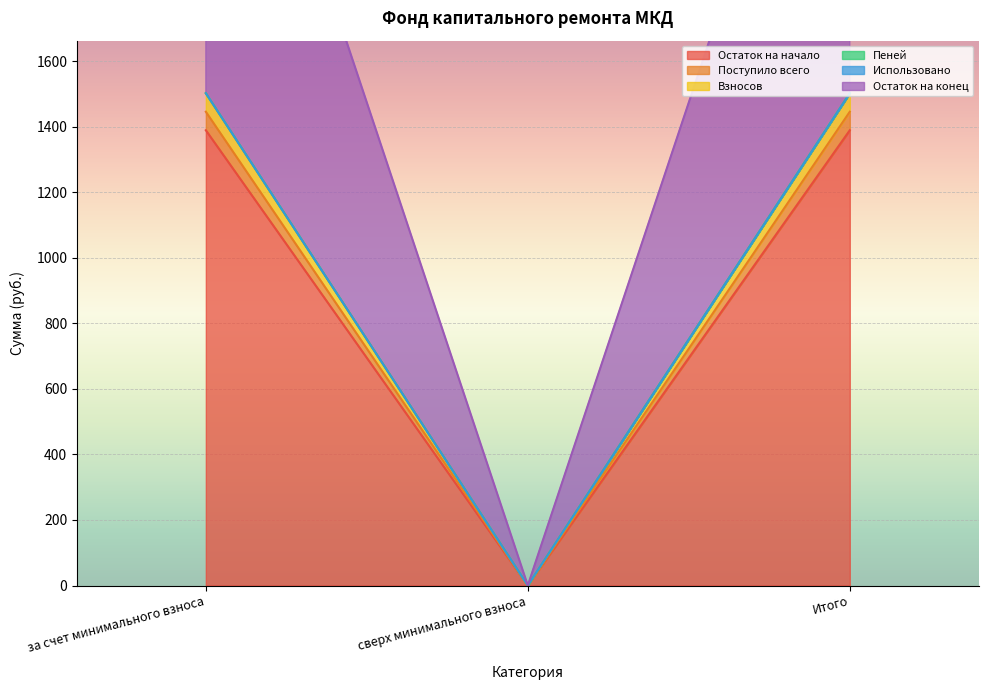

At which category does the chart reach its minimum across all series?

сверх минимального взноса